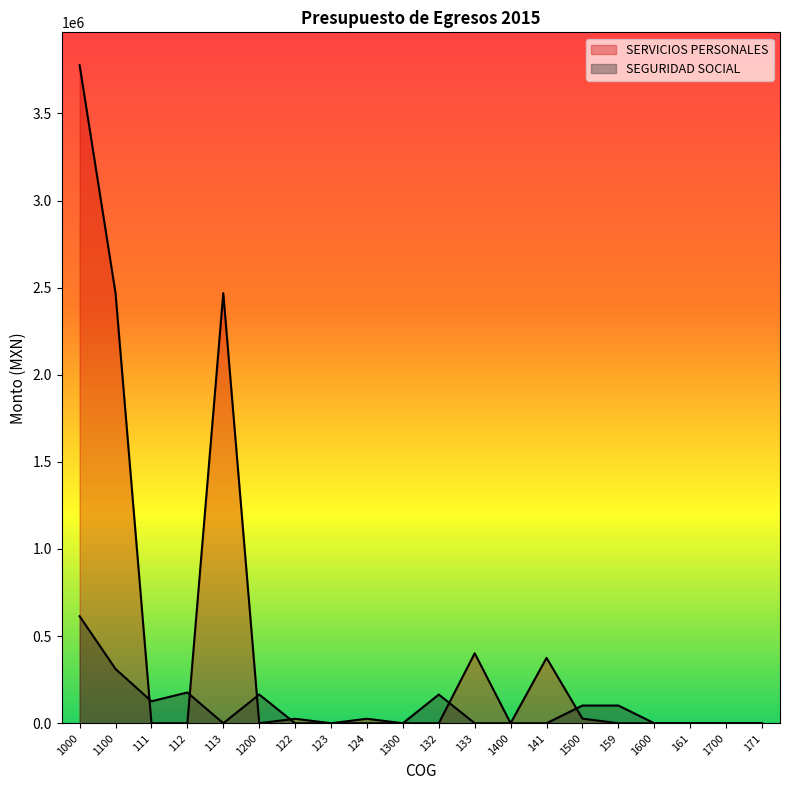

True or false: SERVICIOS PERSONALES and SEGURIDAD SOCIAL cross at least once.

True